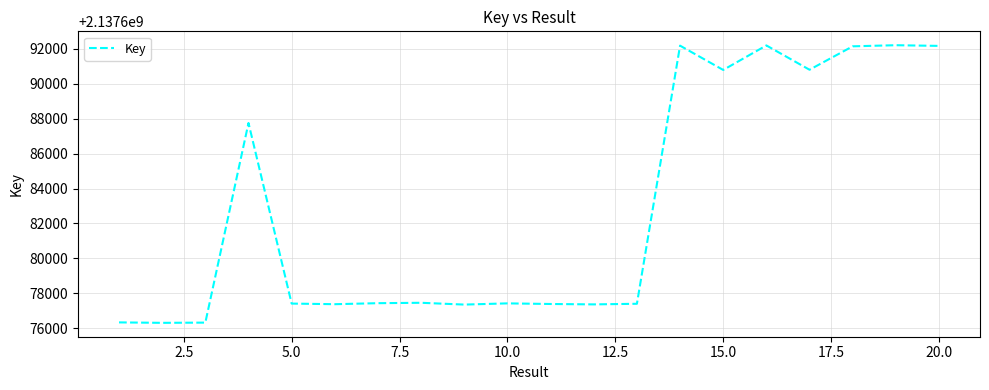

How many lines are shown in the chart?

1